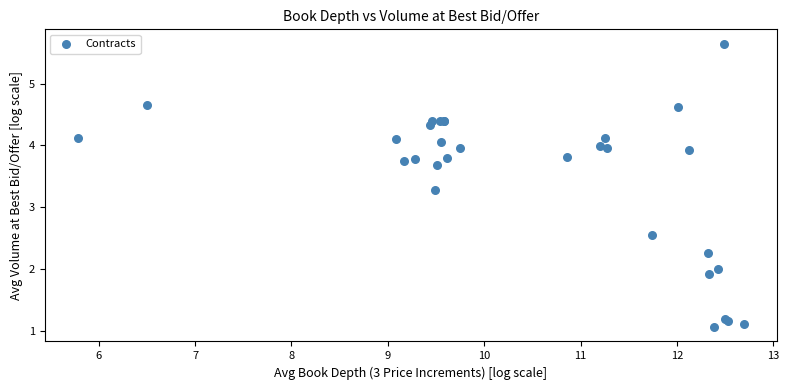

What Y value in the scatter plot is closest to 3?

3.3